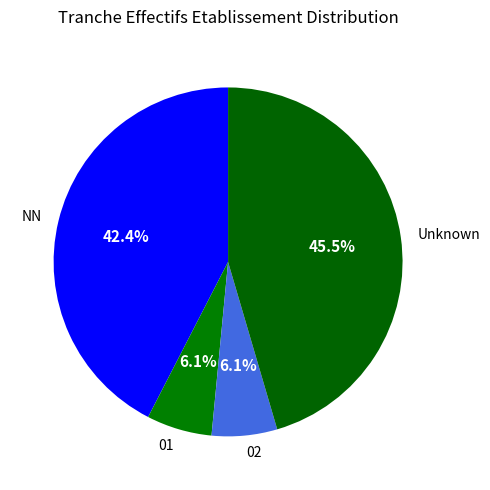

What is the largest slice in the pie chart?

Unknown